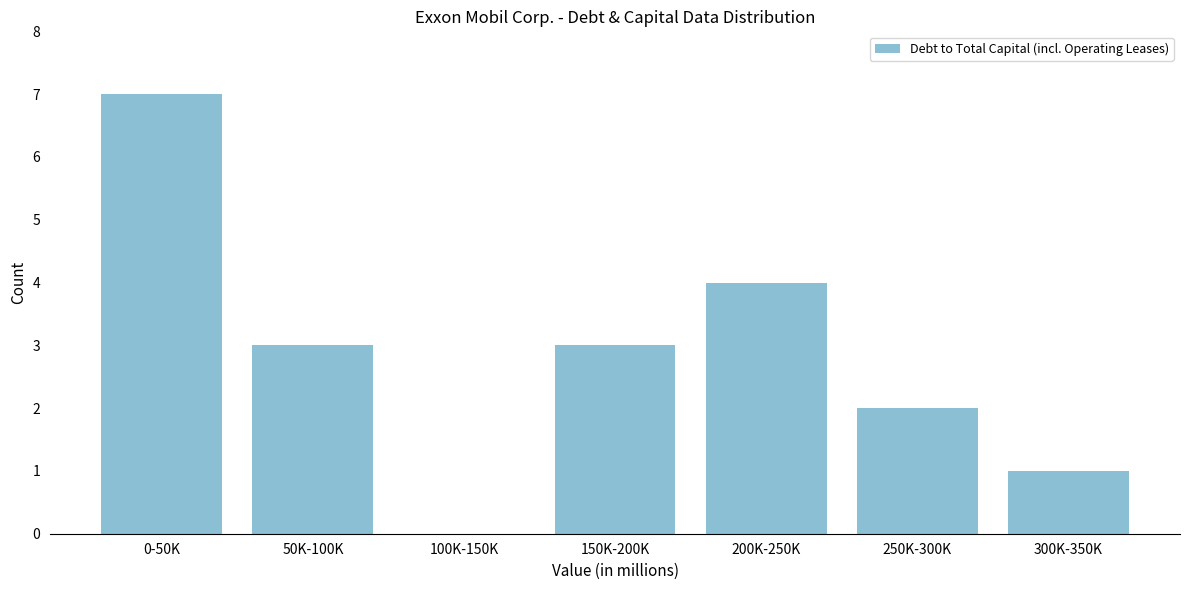

Reading right to left, extract all data points from this chart.

300K-350K=1	250K-300K=2	200K-250K=4	150K-200K=3	100K-150K=0	50K-100K=3	0-50K=7